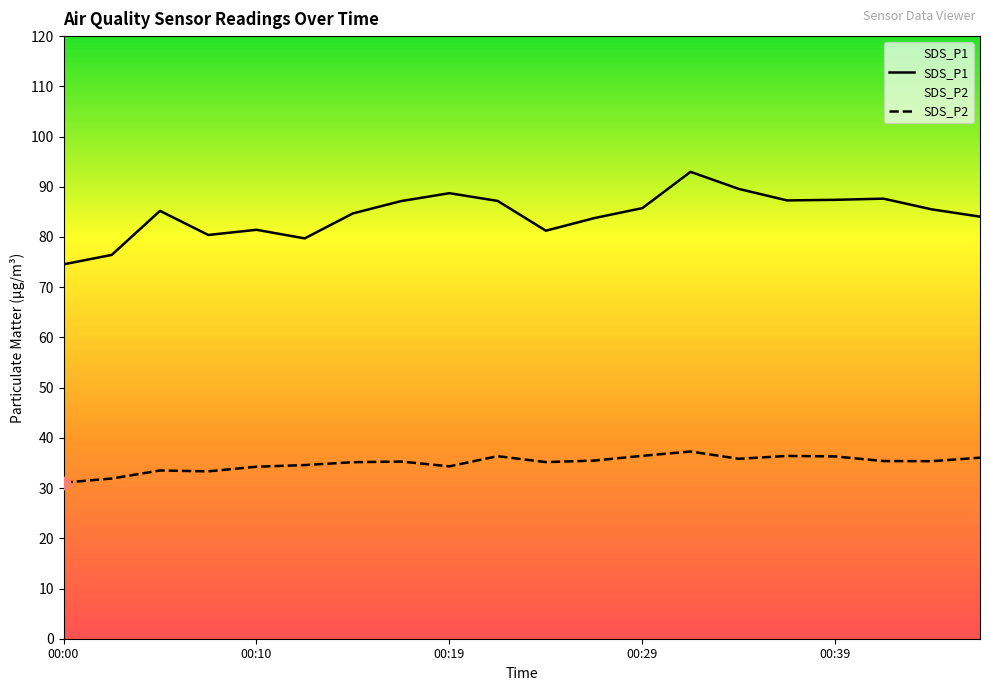

Which series has the largest total across all categories?

SDS_P1